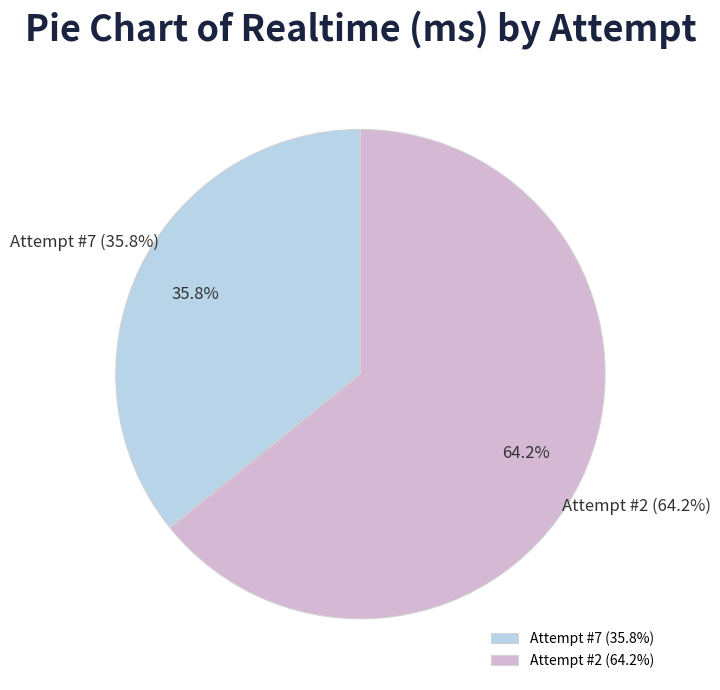

To the nearest percent, what percentage of the pie is Attempt #7?

36%